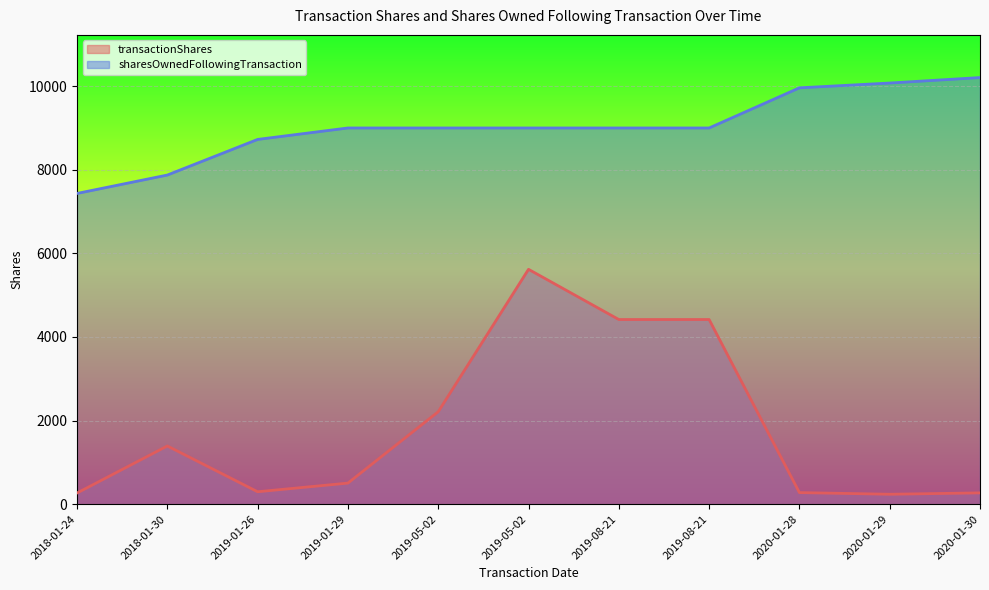

What is the label of the 2nd point from the right?

2020-01-29